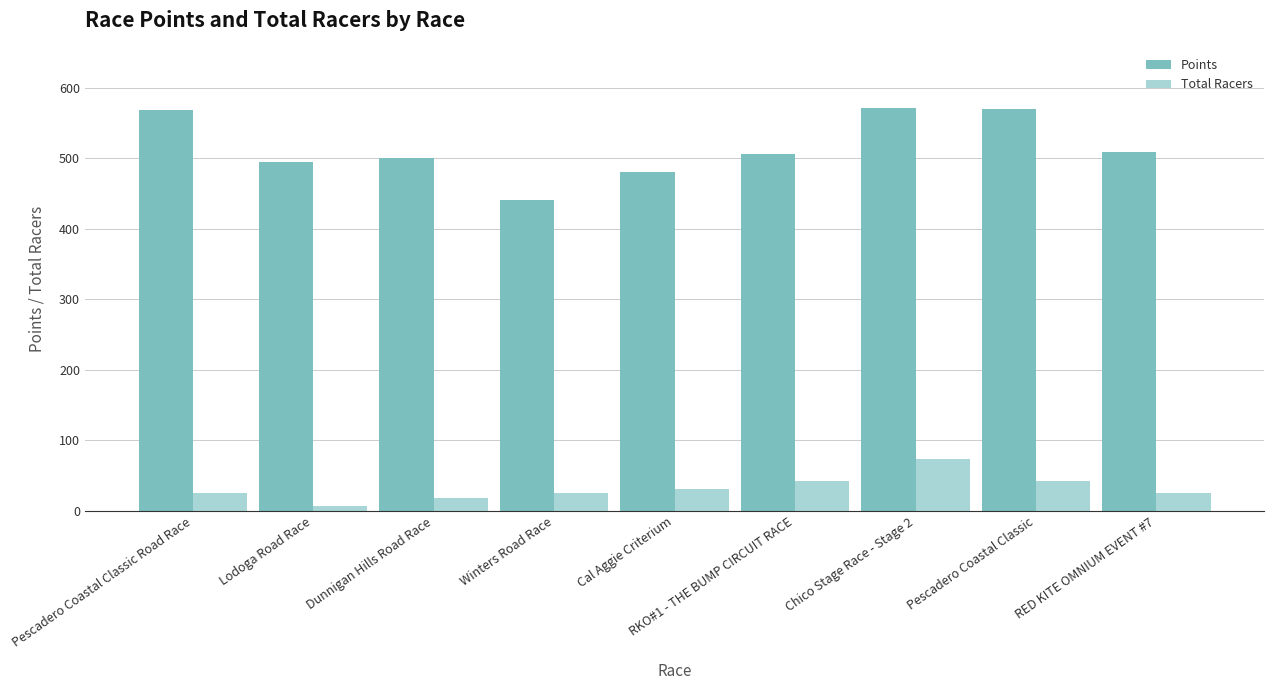

At which category is the sum across all series the highest?

Chico Stage Race - Stage 2